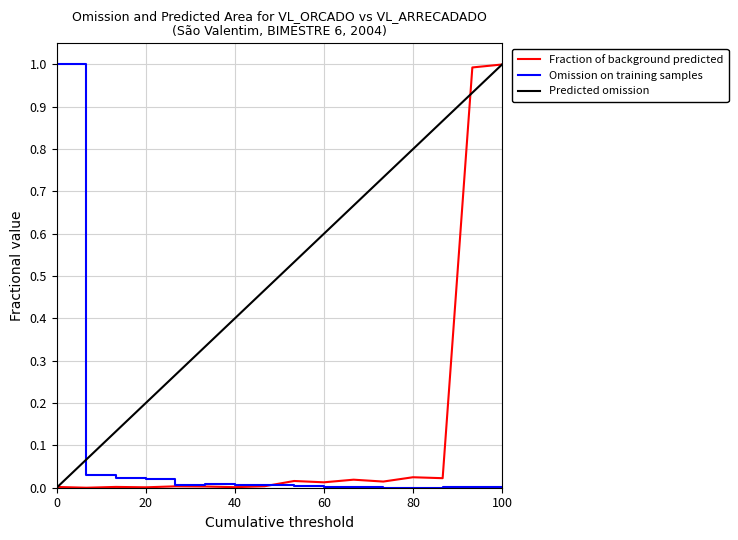

At how many categories does at least one series exceed 0?

16